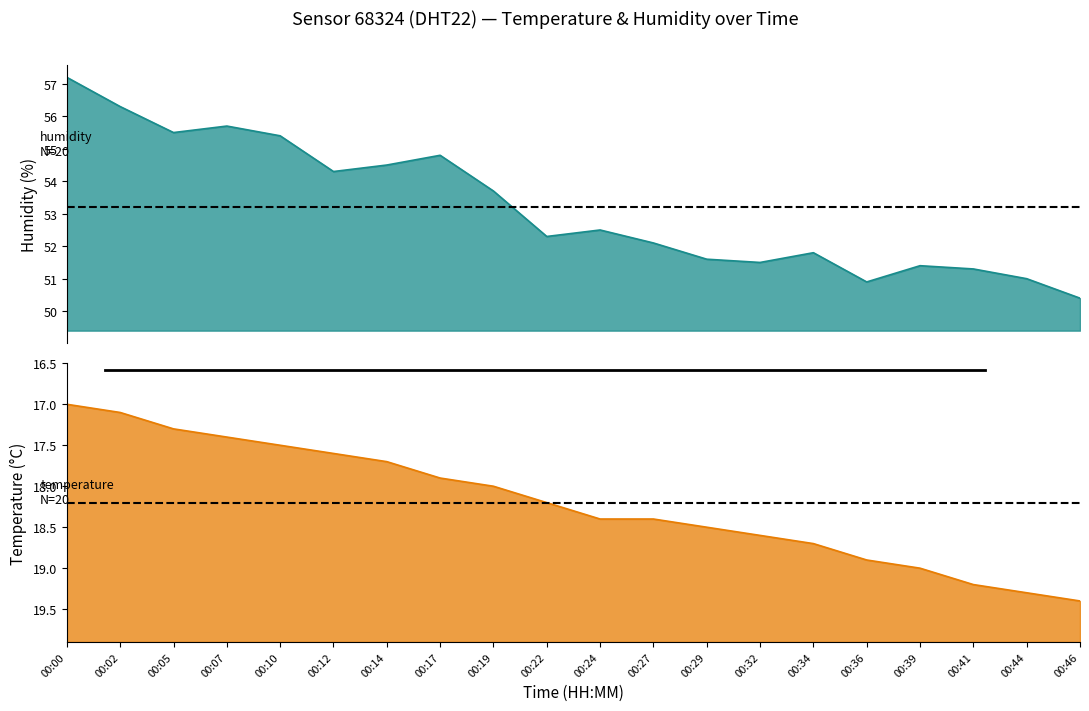

What is the difference between the temperature values at 00:12 and 00:22?

0.6